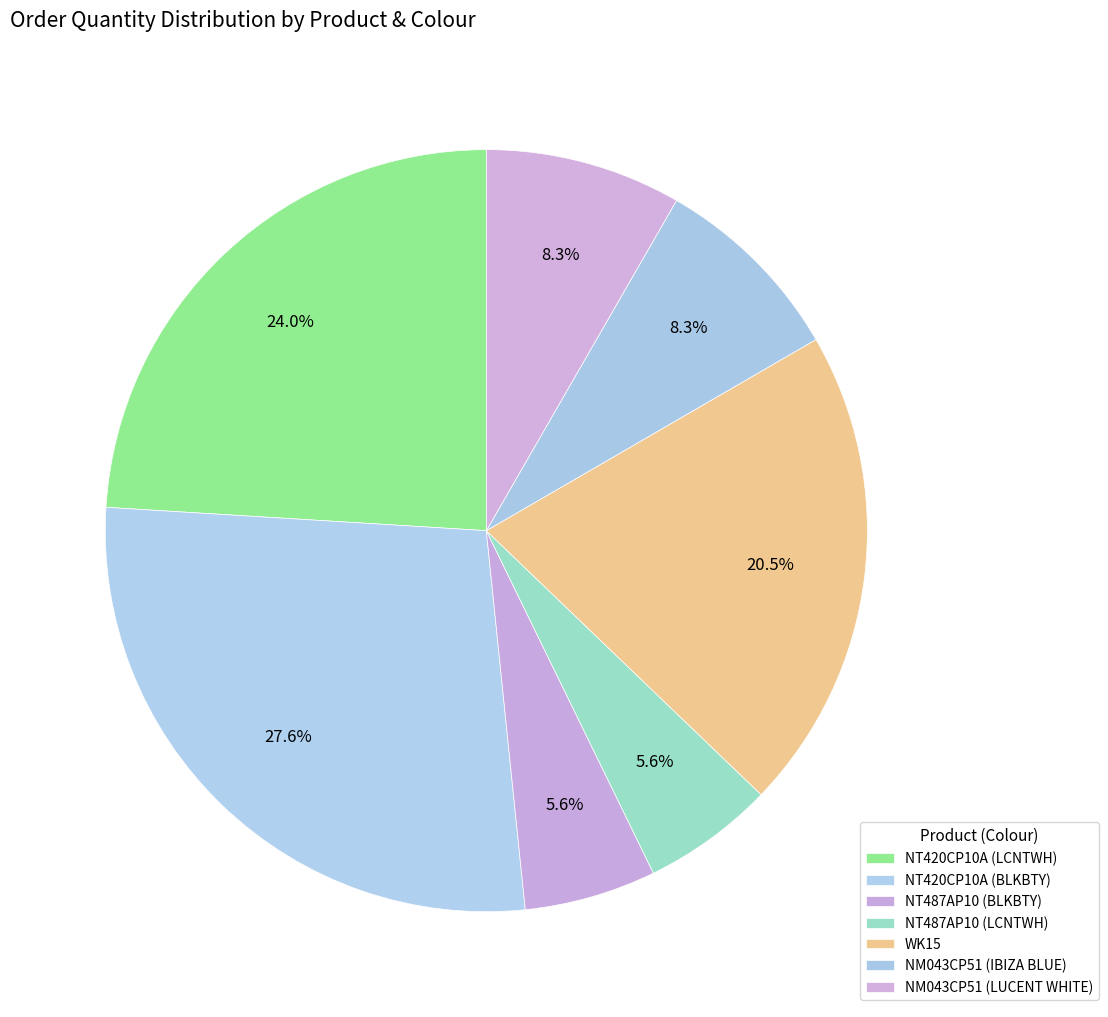

Count the number of slices in the pie.

7